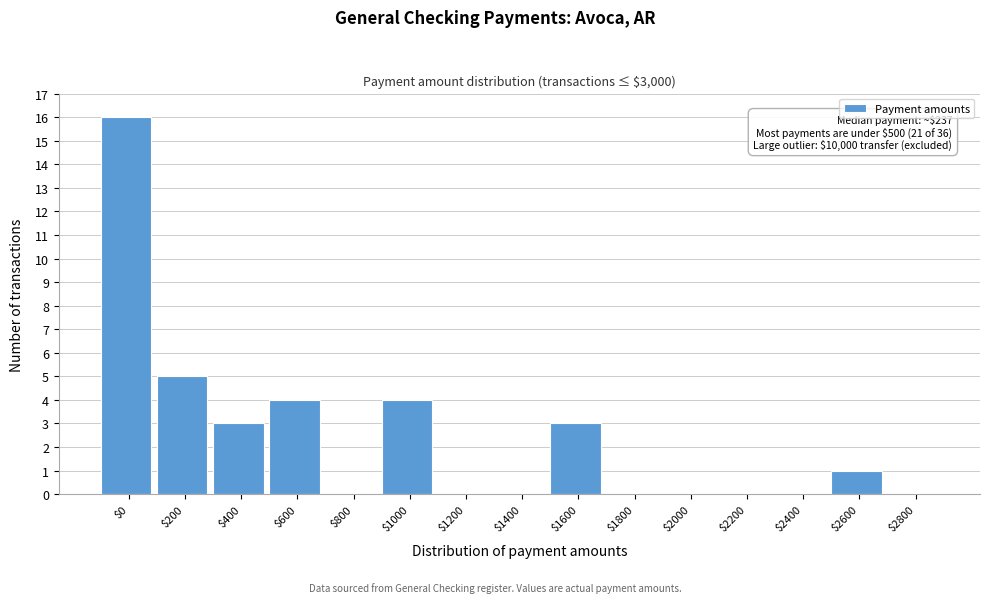

At which label is the value closest to 8?

$200